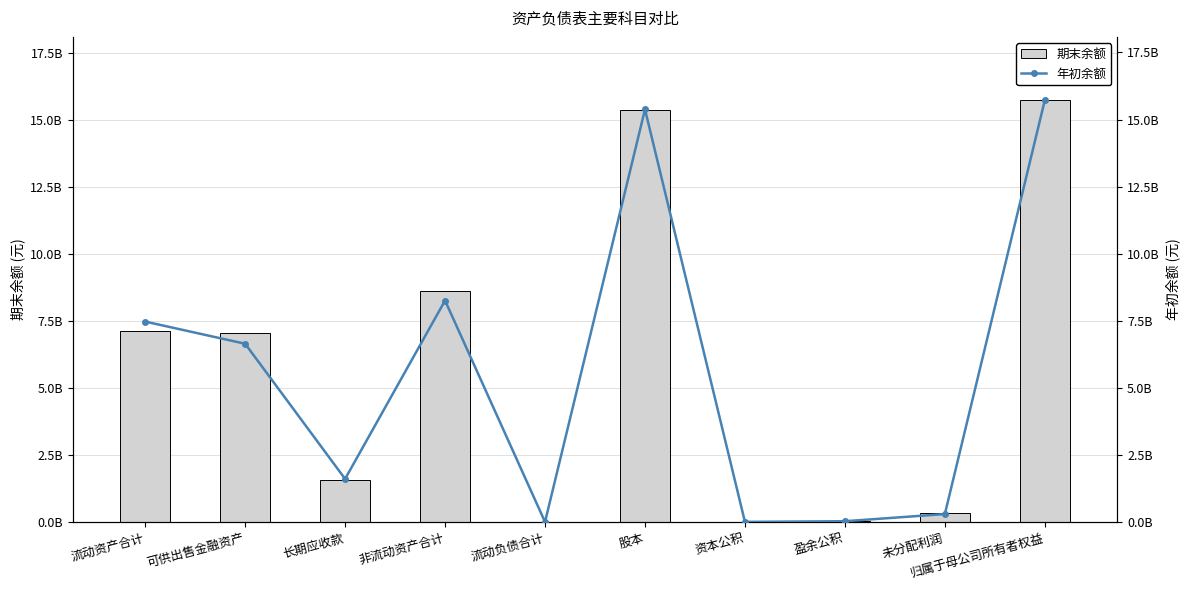

Does the chart contain stacked bars?

No